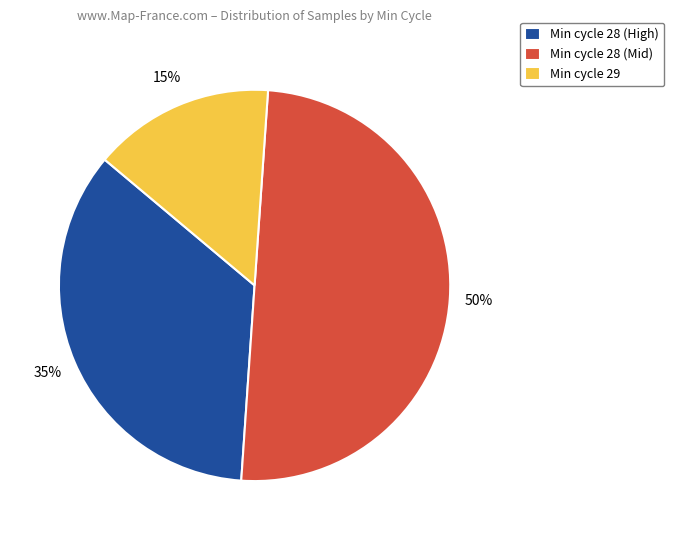

Combined, do Min cycle 28 (High) and Min cycle 28 (Mid) account for over 50%?

Yes